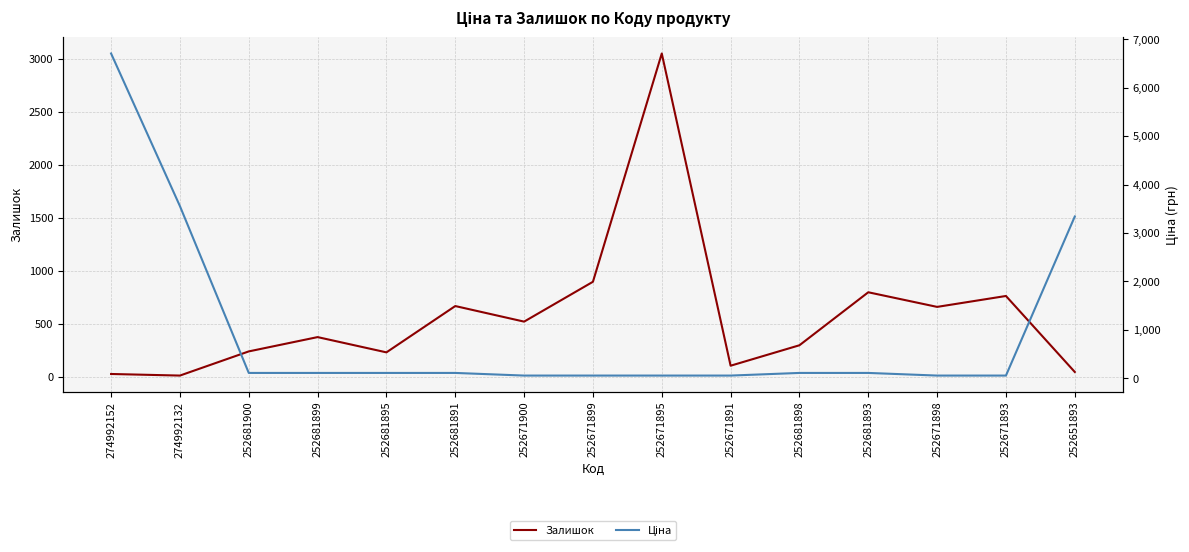

Reading right to left, list all the values displayed in this chart.

Залишок: 43.0	760.0	657.0	795.0	295.0	102.0	3048.0	894.0	518.0	665.0	228.0	372.0	237.0	9.0	24.0
Ціна: 3339.1	54.5	54.5	109.0	109.0	54.5	54.5	54.5	54.5	109.0	109.0	109.0	109.0	3554.0	6705.7